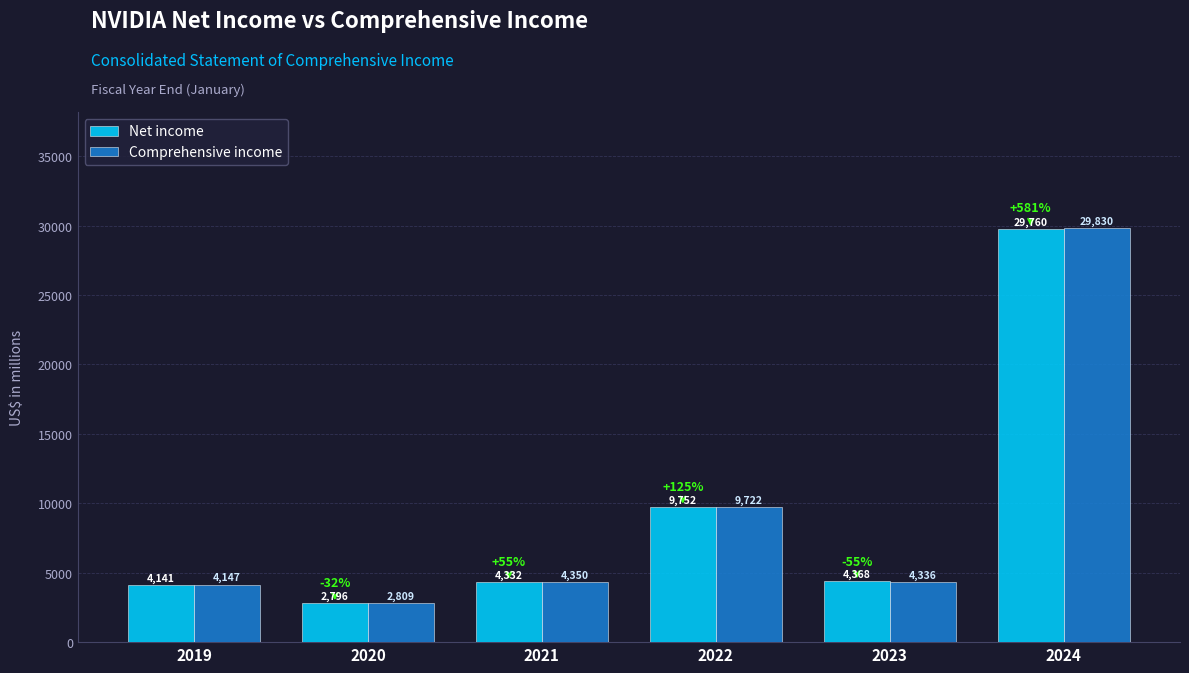

Reading left to right, list all the values displayed in this chart.

Net income: 2019=4141	2020=2796	2021=4332	2022=9752	2023=4368	2024=29760
Comprehensive income: 2019=4147	2020=2809	2021=4350	2022=9722	2023=4336	2024=29830